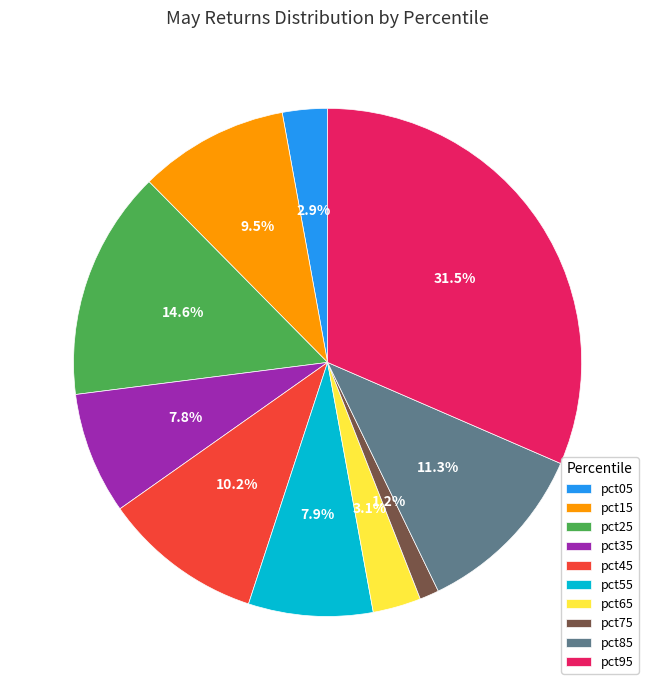

To the nearest percent, what percentage of the pie is pct55?

8%